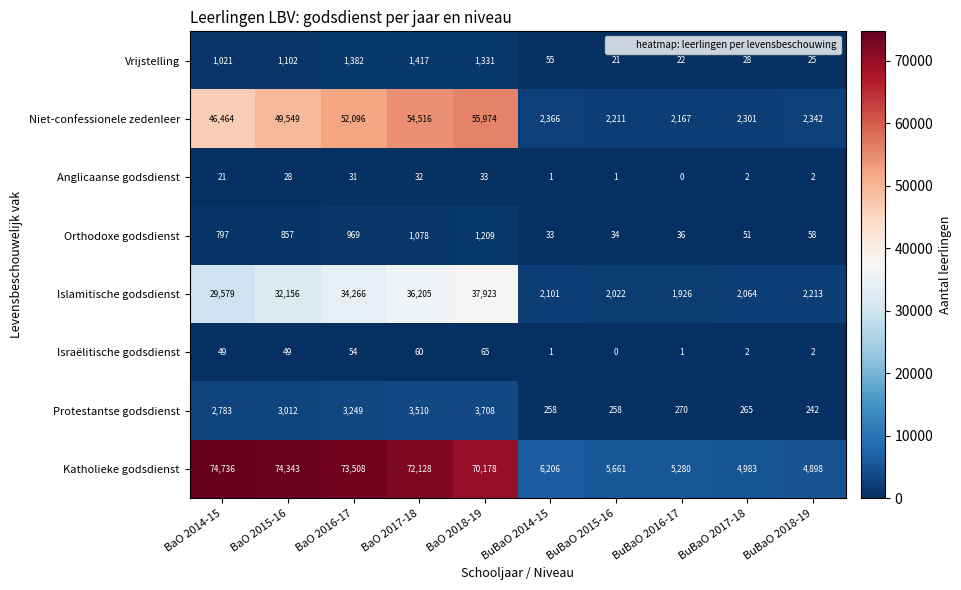

Read the Anglicaanse godsdienst value at BaO 2017-18, to the nearest 5.

30